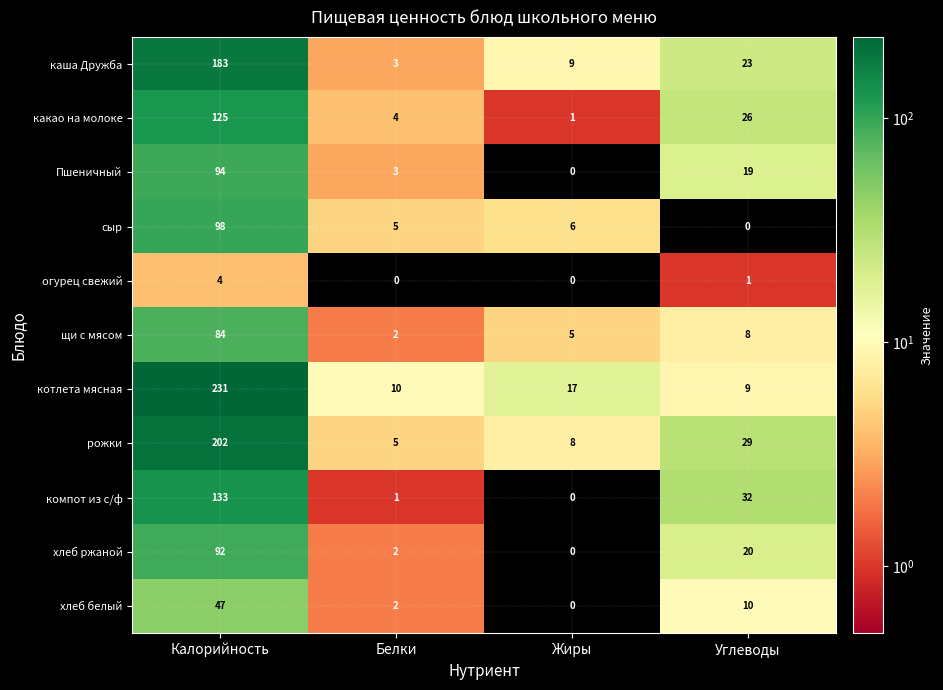

What is the maximum value for компот из с/ф?

133